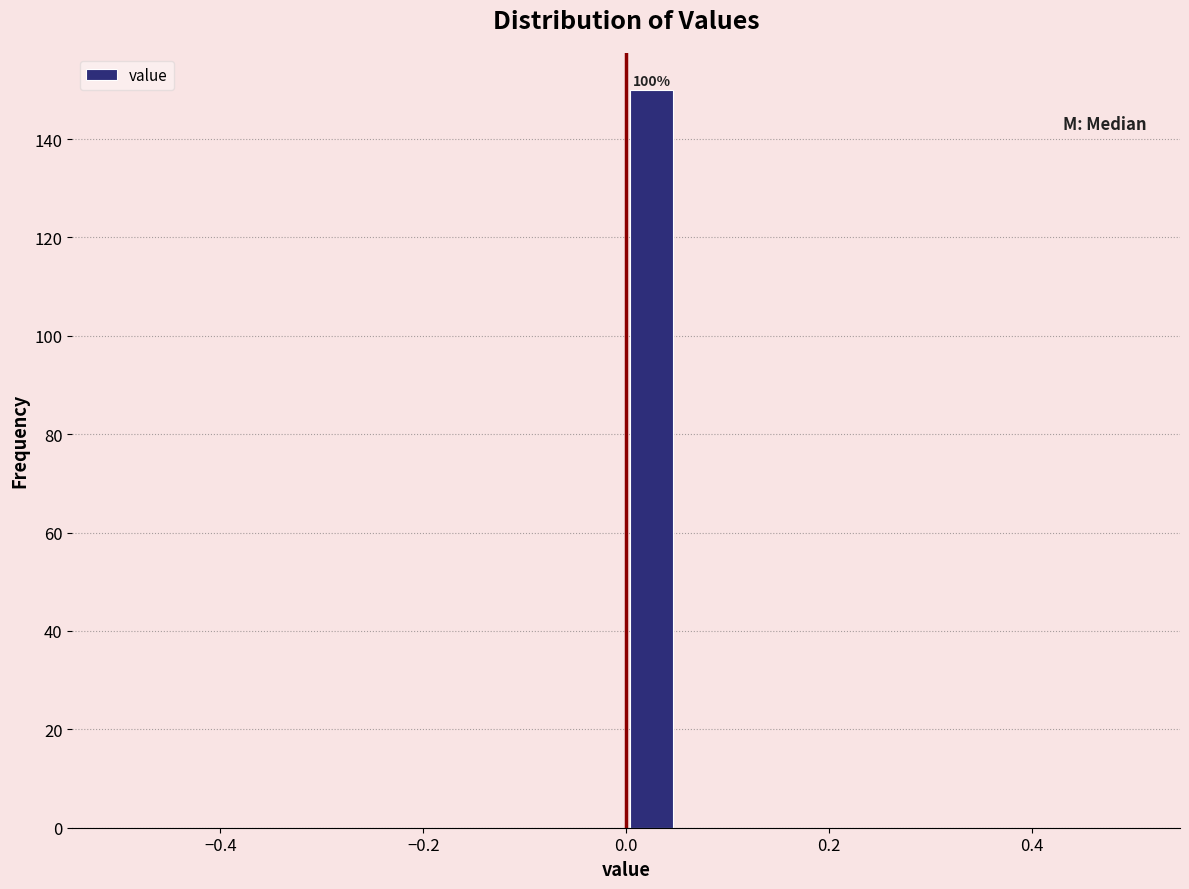

Read against the x-axis, roughly where is the centre of the tallest bar?

0.02